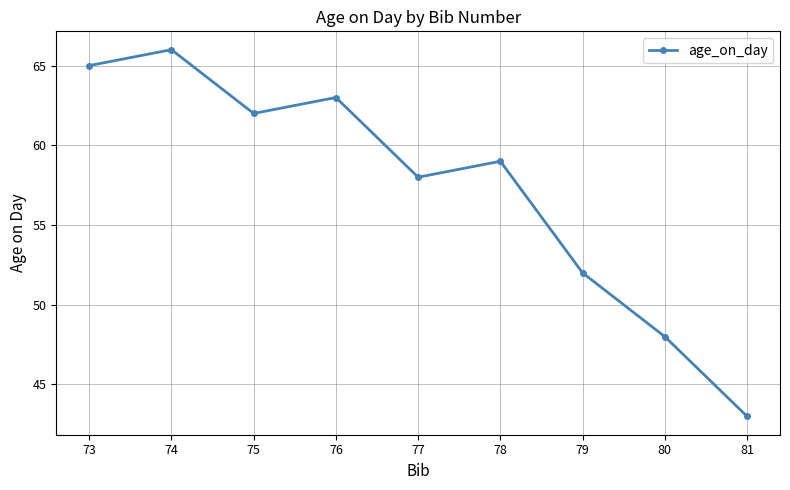

How many interior local peaks (higher than both neighbors) does the data have?

3